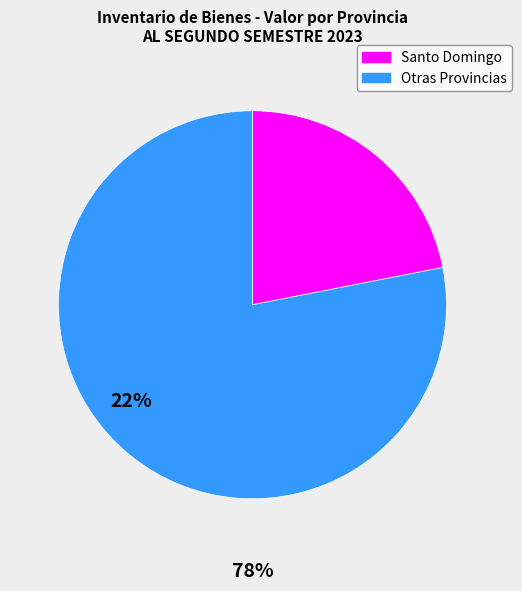

Which has a higher value, Otras Provincias or Santo Domingo?

Otras Provincias